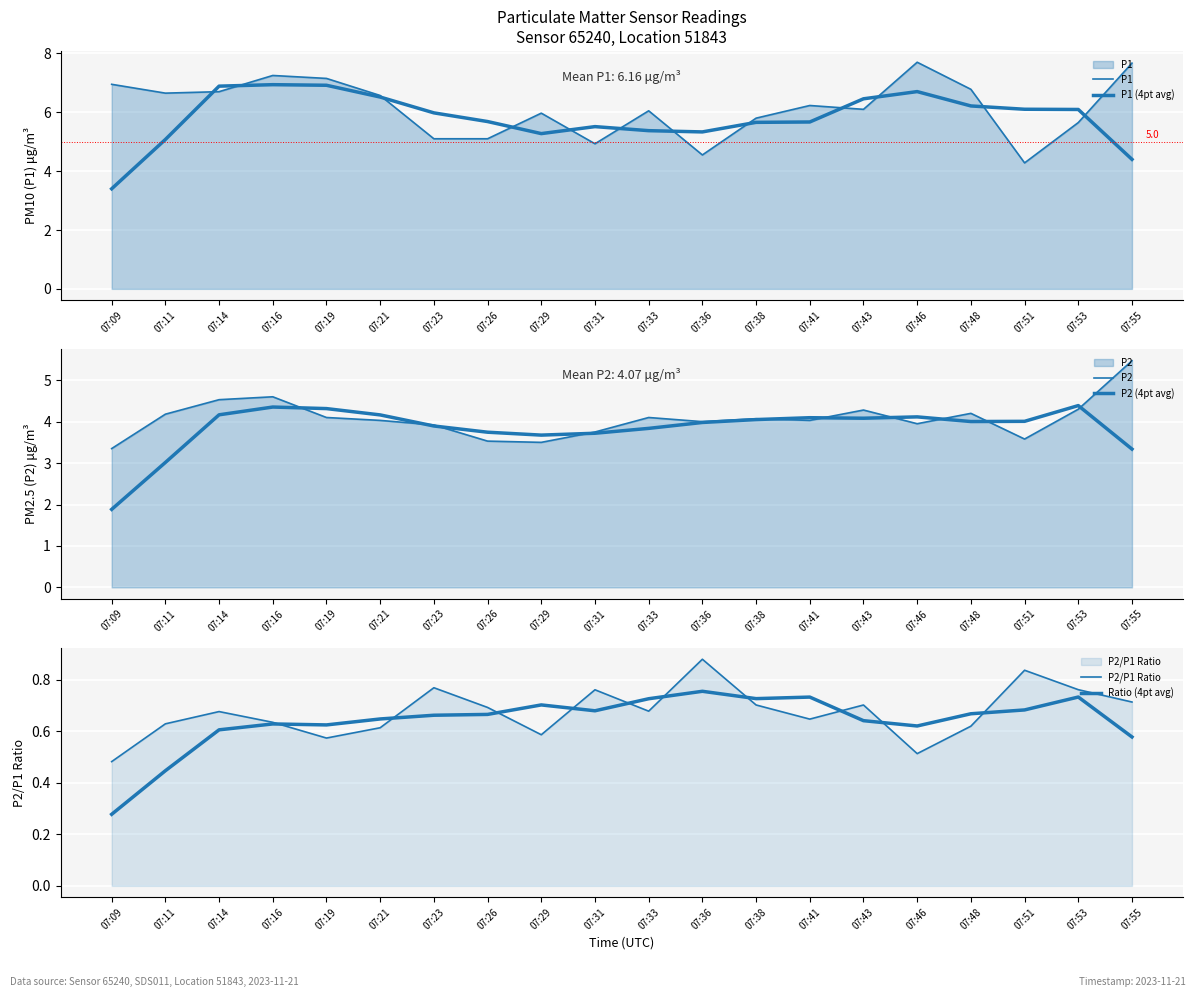

How many interior local valleys does the P1 (4pt avg) series have?

2